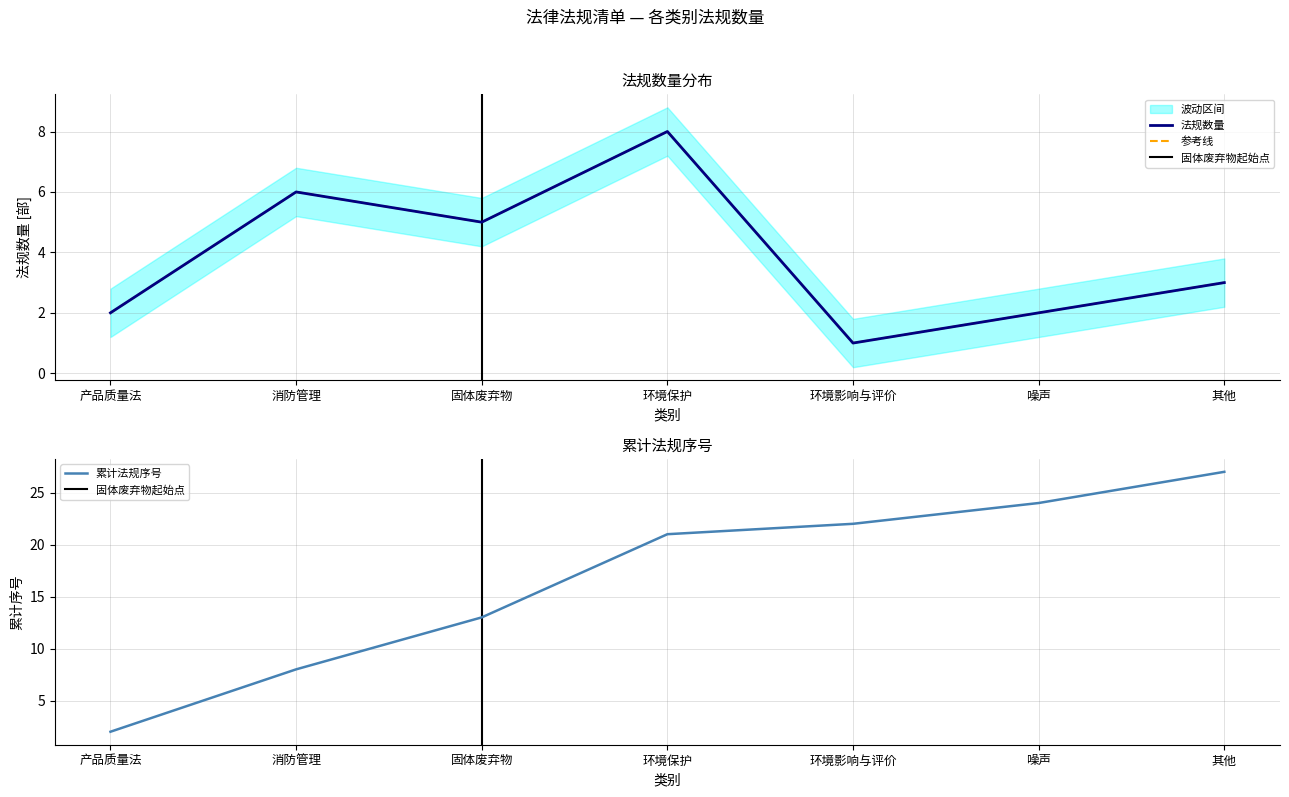

How many interior local valleys (lower than both neighbors) does the data have?

2